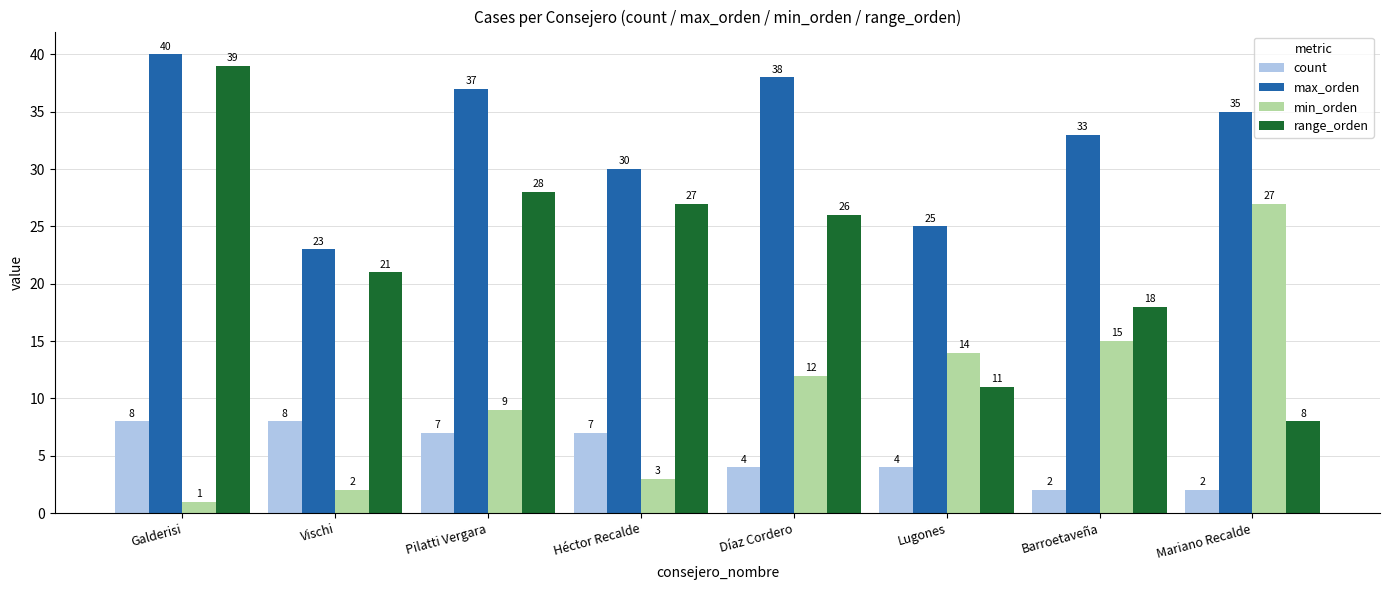

Reading left to right, extract all data points from this chart.

count: Galderisi=8	Vischi=8	Pilatti Vergara=7	Héctor Recalde=7	Díaz Cordero=4	Lugones=4	Barroetaveña=2	Mariano Recalde=2
max_orden: Galderisi=40	Vischi=23	Pilatti Vergara=37	Héctor Recalde=30	Díaz Cordero=38	Lugones=25	Barroetaveña=33	Mariano Recalde=35
min_orden: Galderisi=1	Vischi=2	Pilatti Vergara=9	Héctor Recalde=3	Díaz Cordero=12	Lugones=14	Barroetaveña=15	Mariano Recalde=27
range_orden: Galderisi=39	Vischi=21	Pilatti Vergara=28	Héctor Recalde=27	Díaz Cordero=26	Lugones=11	Barroetaveña=18	Mariano Recalde=8